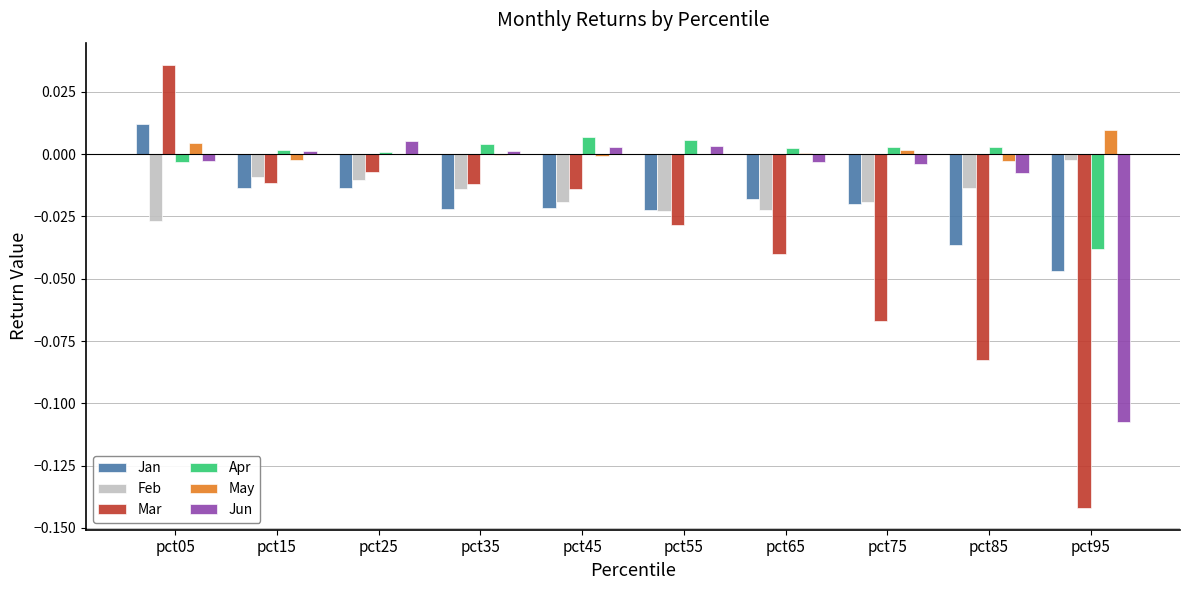

How many distinct data groups are displayed?

6